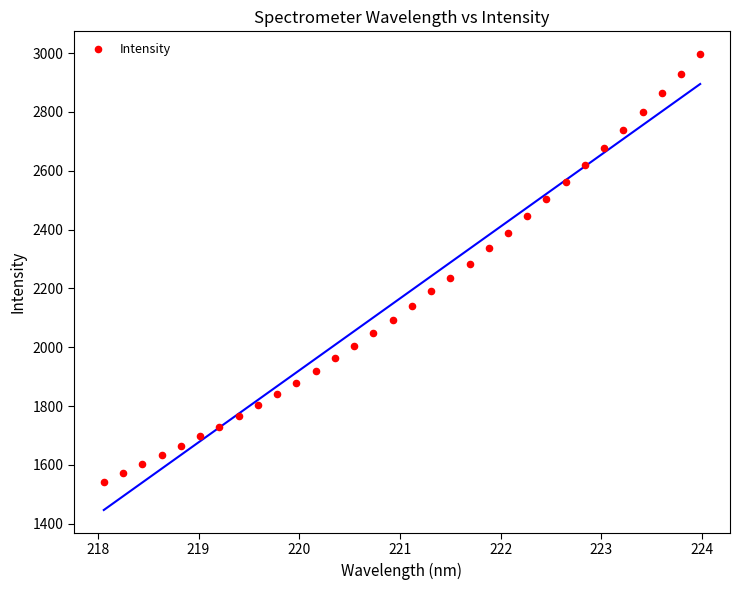

What is the range of X values (max minus min)?

5.9